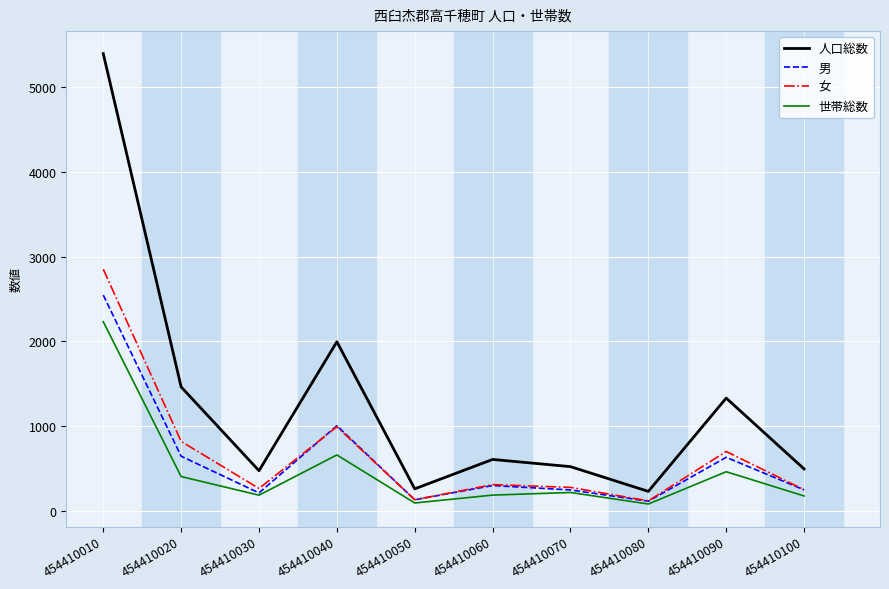

What is the highest value of the 人口総数 series?

5395